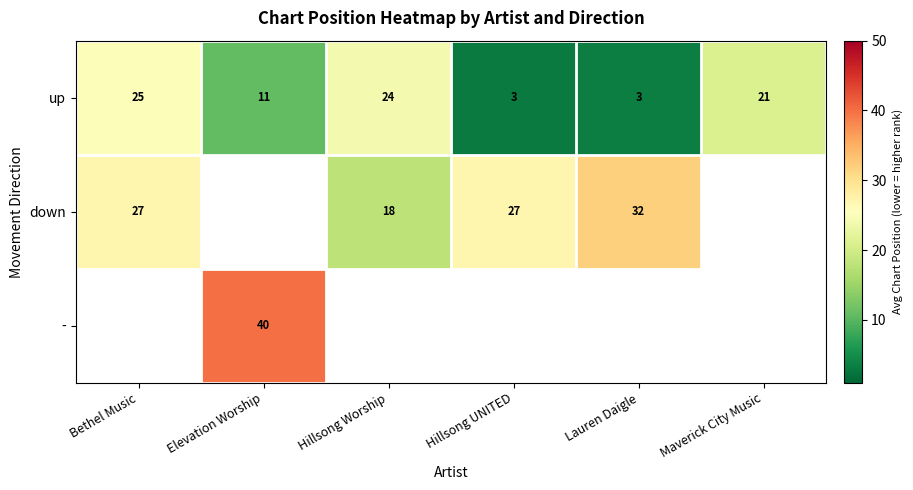

The value of up at Elevation Worship is 11. True or false?

True